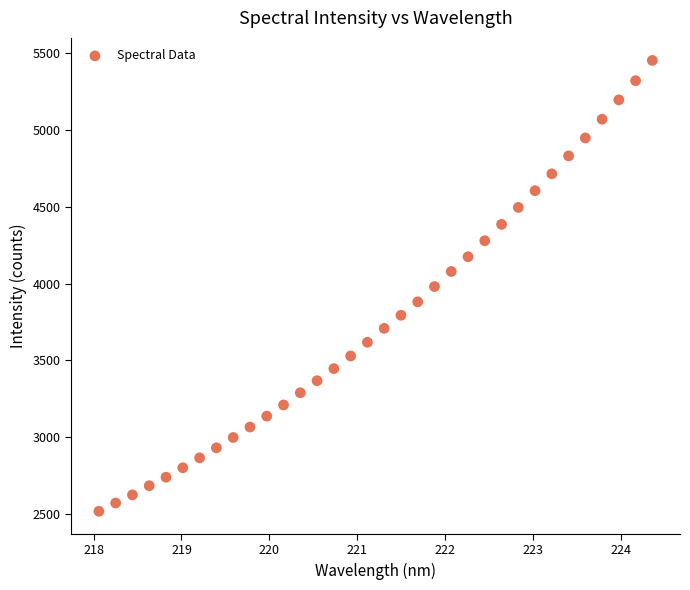

What is the range of X values (max minus min)?

6.3